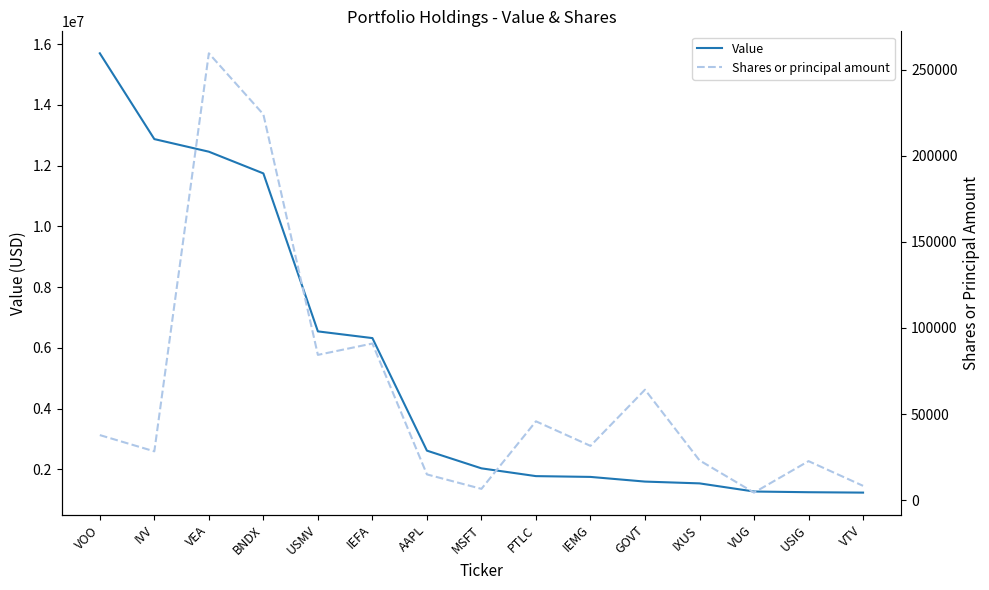

What is the value of the Shares or principal amount point at the 10th from the left?

31560